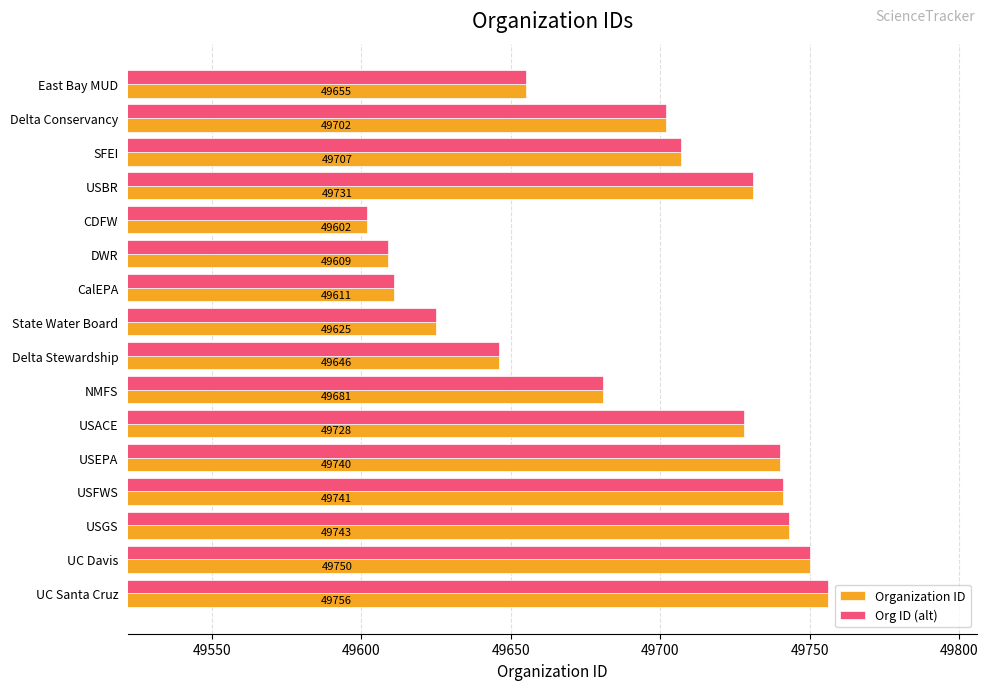

Where is Organization ID nearest to the value 49679?

NMFS